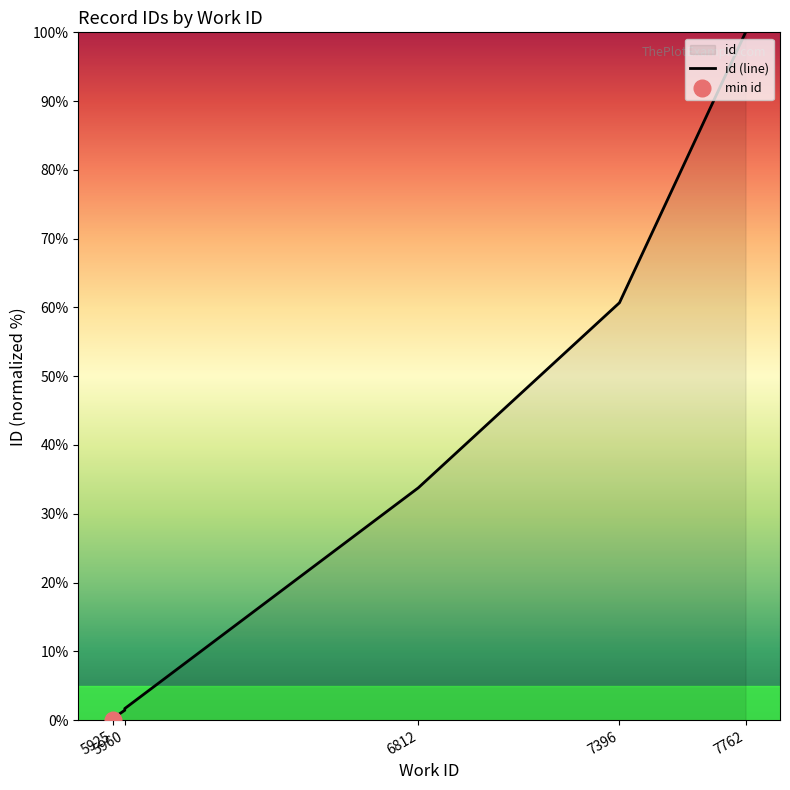

How many values exceed 1?

5